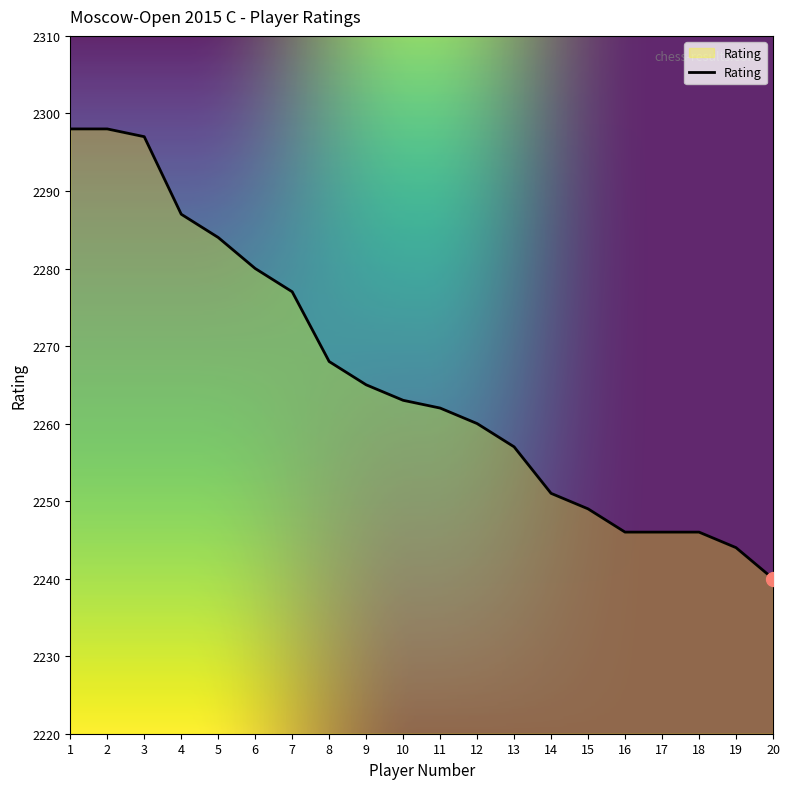

Between 17 and 11, which is larger?

11